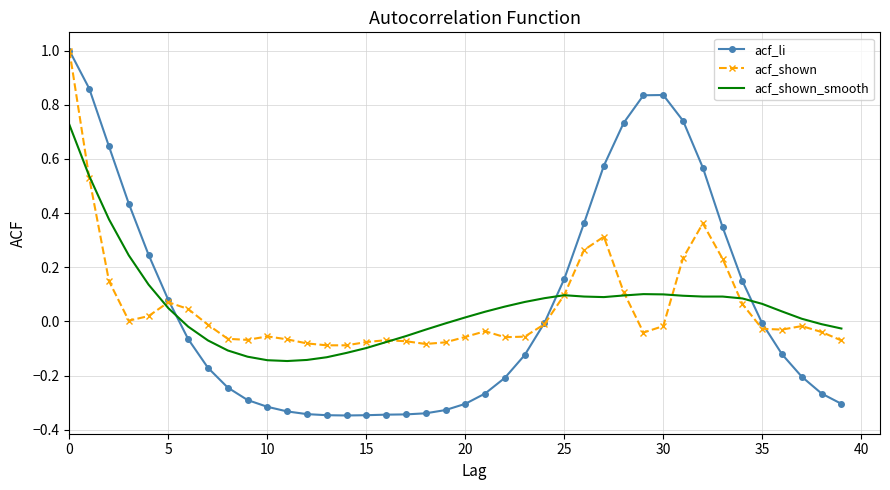

What is the greatest value displayed?

1.0